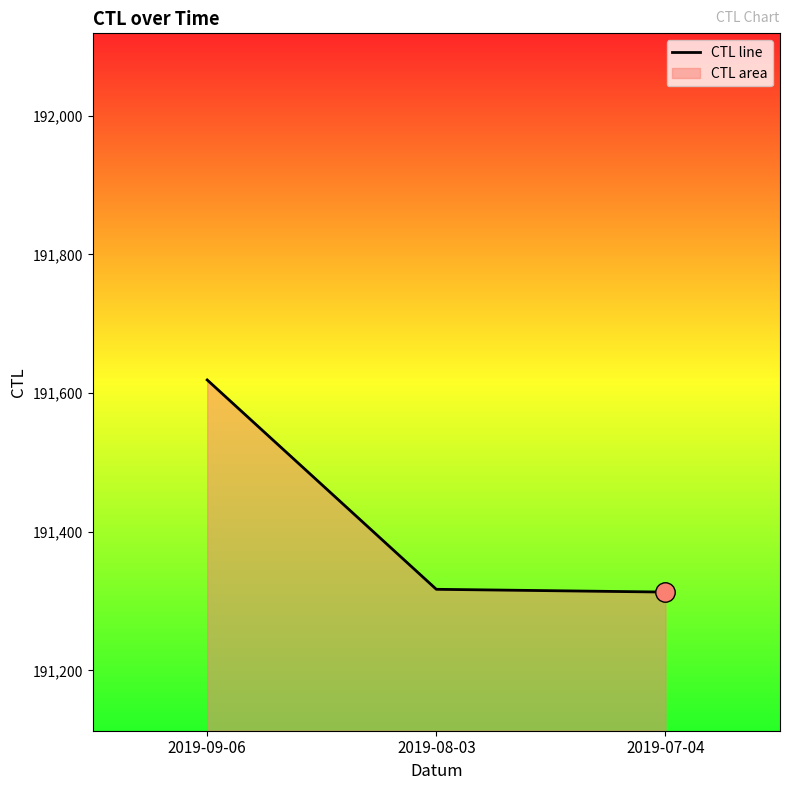

Between 2019-09-06 and 2019-08-03, which is larger?

2019-09-06